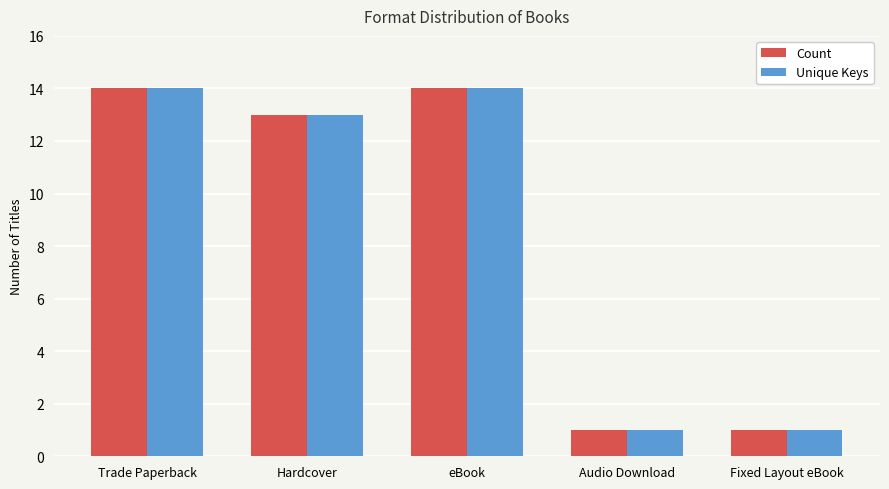

What is the sum of all Unique Keys values?

43